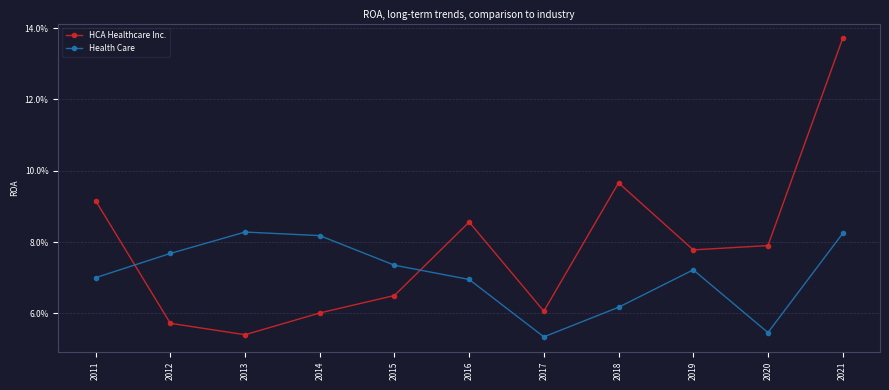

Is this an area chart (filled region under the line)?

No